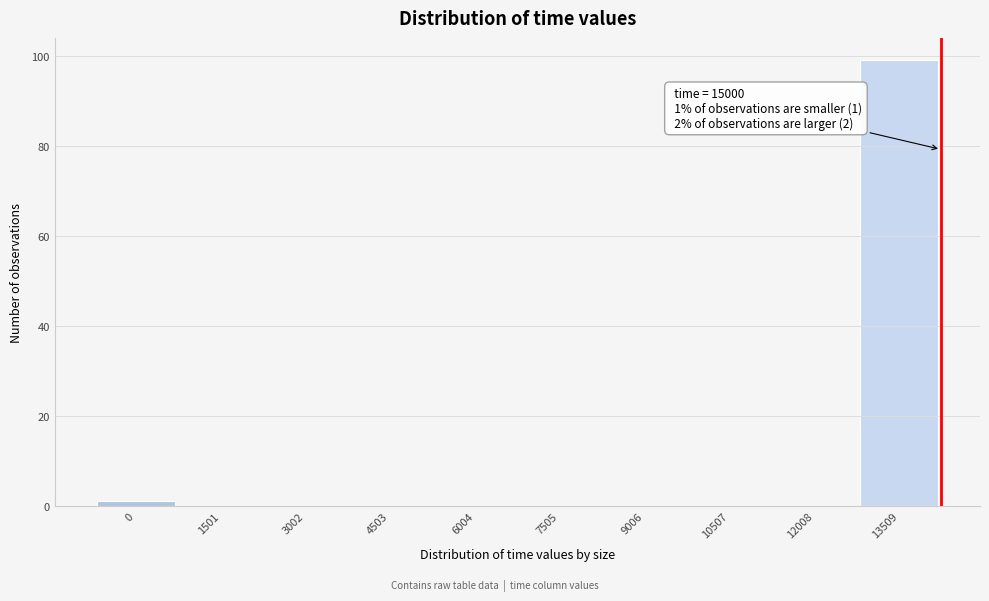

Reading left to right, what are all the values shown in this chart?

0=1	1501=0	3002=0	4503=0	6004=0	7505=0	9006=0	10507=0	12008=0	13509=99